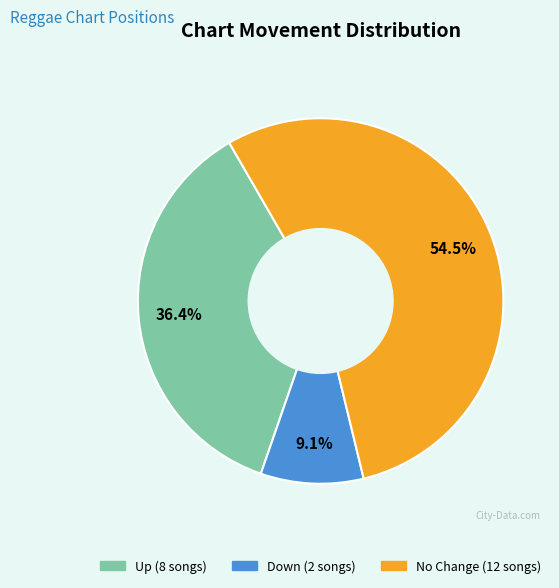

How many slices are in this pie chart?

3